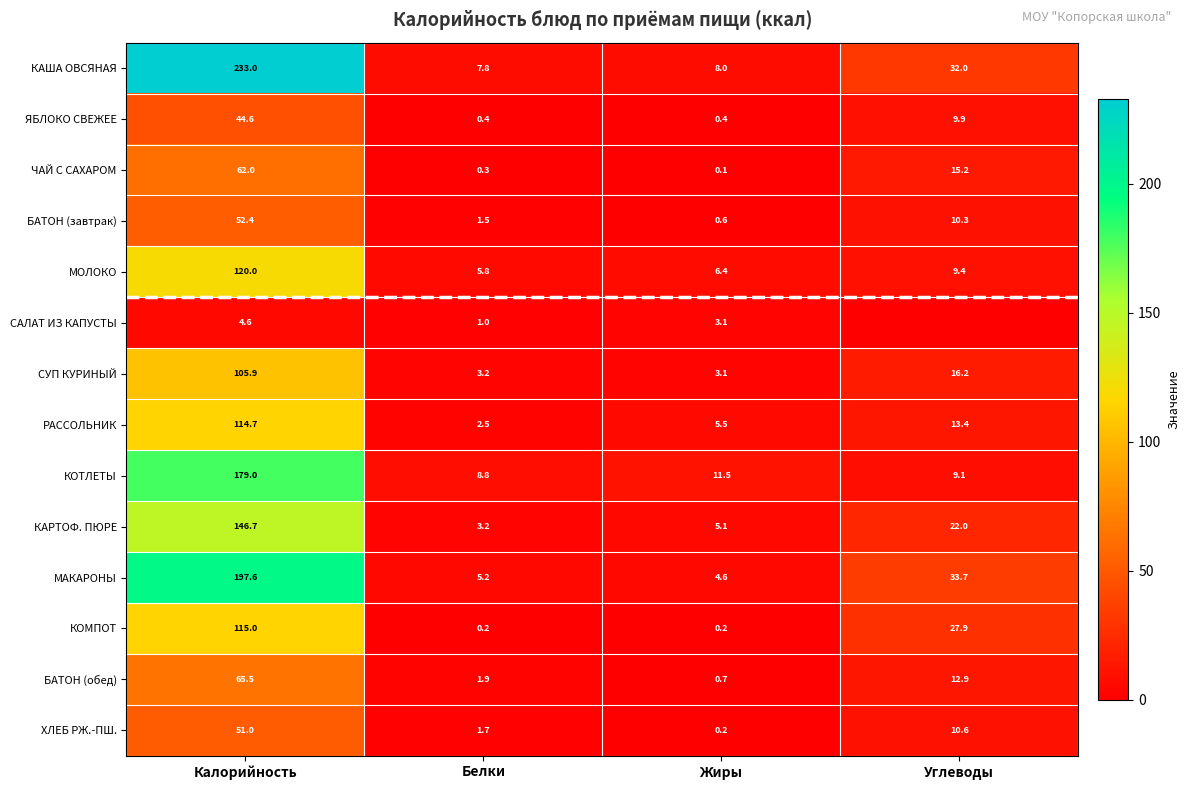

What is the lowest value of the БАТОН (завтрак) series?

0.6